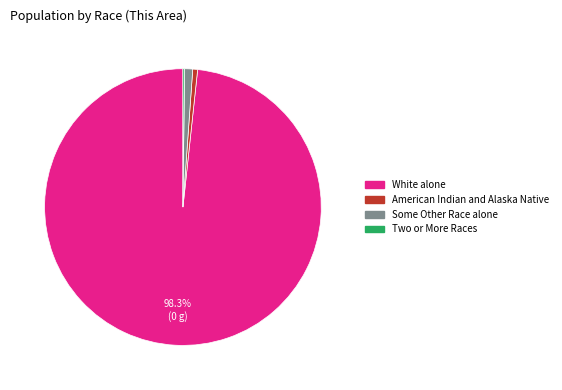

Does any single category account for the majority?

Yes